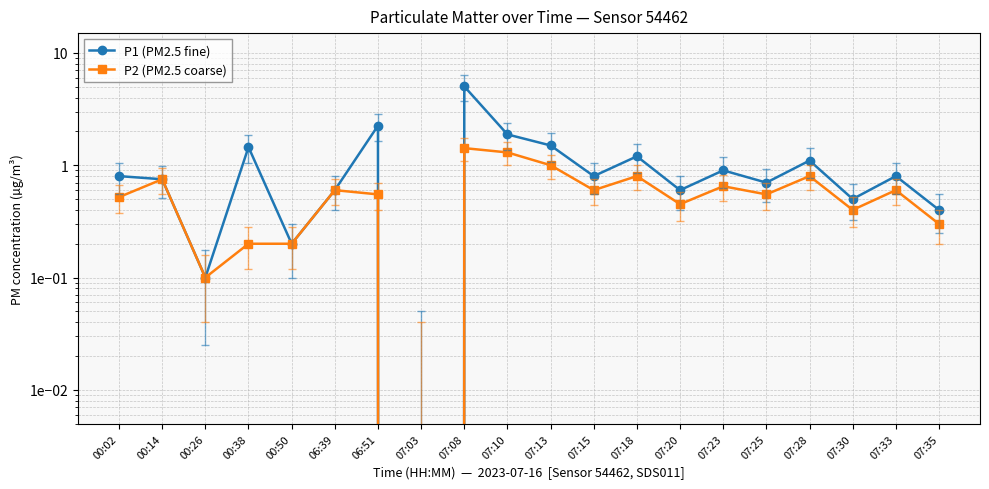

In P2 (PM2.5 coarse), how many points are higher than both neighbors (excluding endpoints)?

7